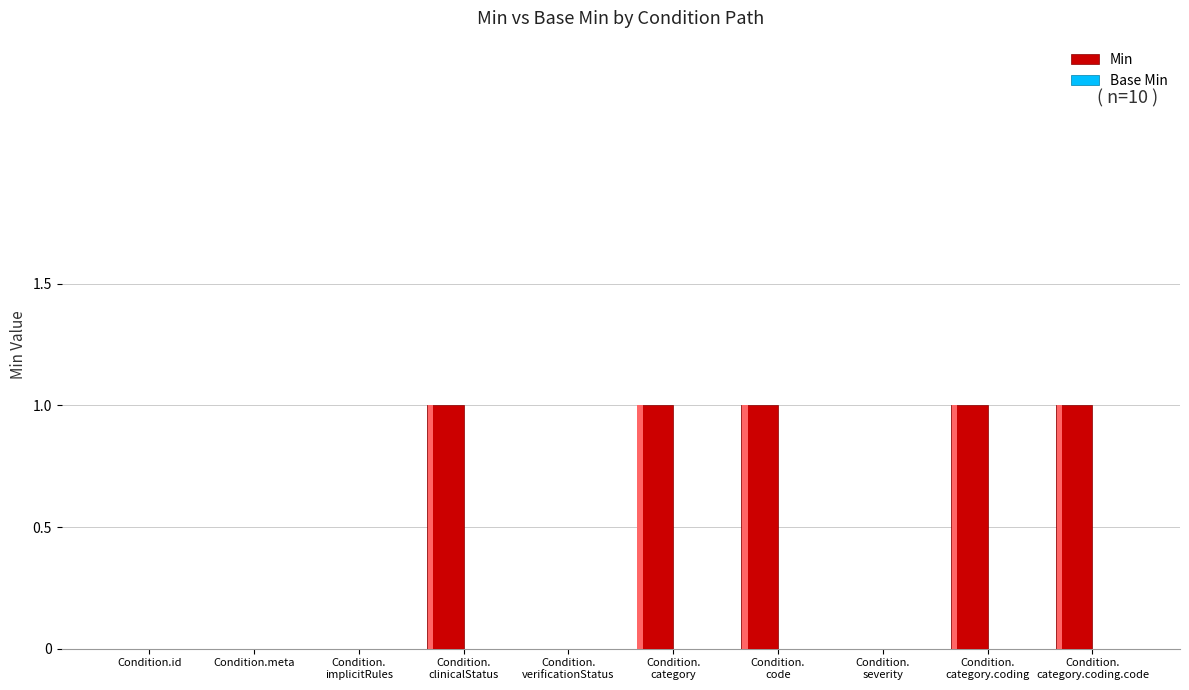

Rank the categories by Min value from highest to lowest.

Condition.
clinicalStatus, Condition.
category, Condition.
code, Condition.
category.coding, Condition.
category.coding.code, Condition.id, Condition.meta, Condition.
implicitRules, Condition.
verificationStatus, Condition.
severity